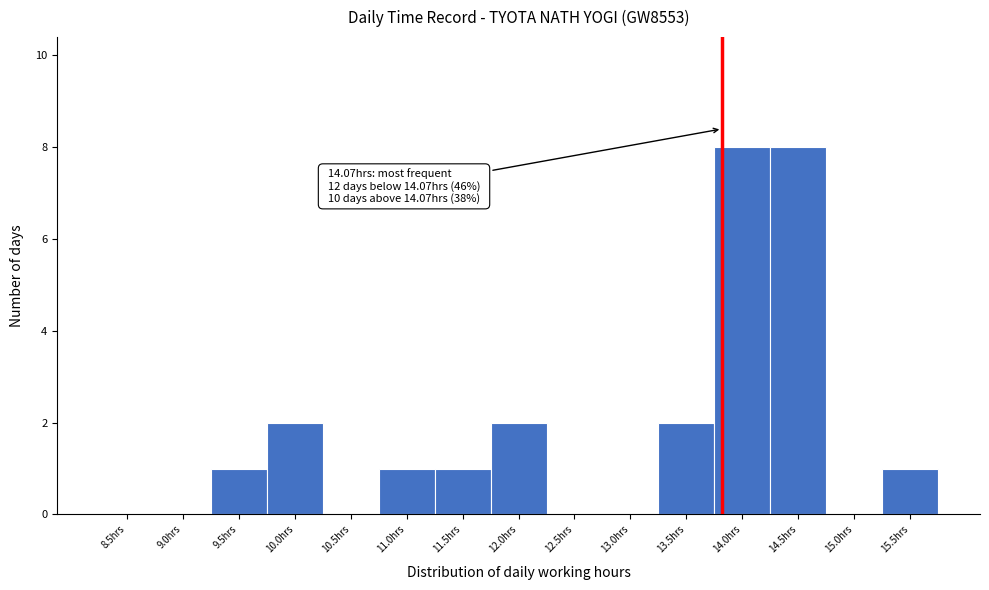

Reading left to right, extract all data points from this chart.

8.5hrs=0	9.0hrs=0	9.5hrs=1	10.0hrs=2	10.5hrs=0	11.0hrs=1	11.5hrs=1	12.0hrs=2	12.5hrs=0	13.0hrs=0	13.5hrs=2	14.0hrs=8	14.5hrs=8	15.0hrs=0	15.5hrs=1